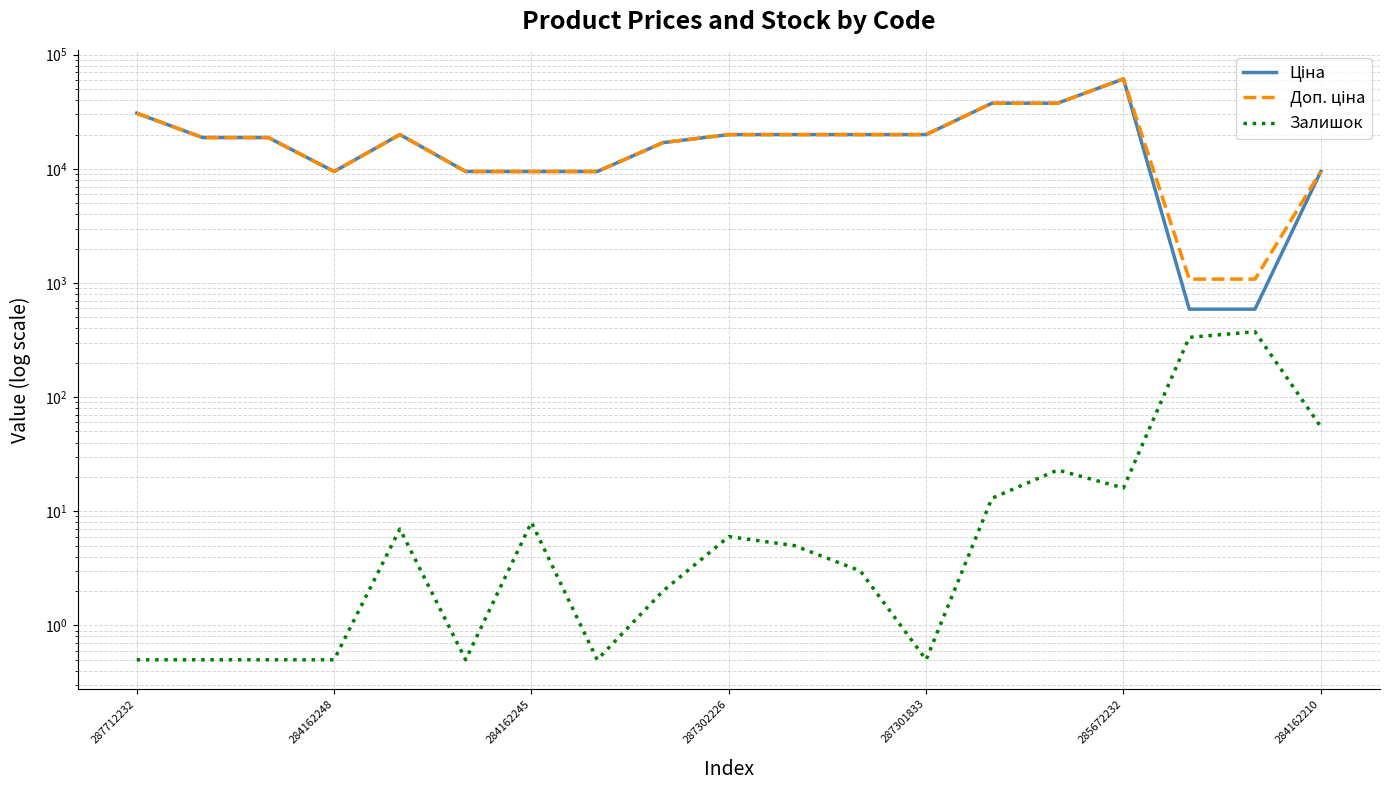

Which series has the largest total across all categories?

Доп. ціна